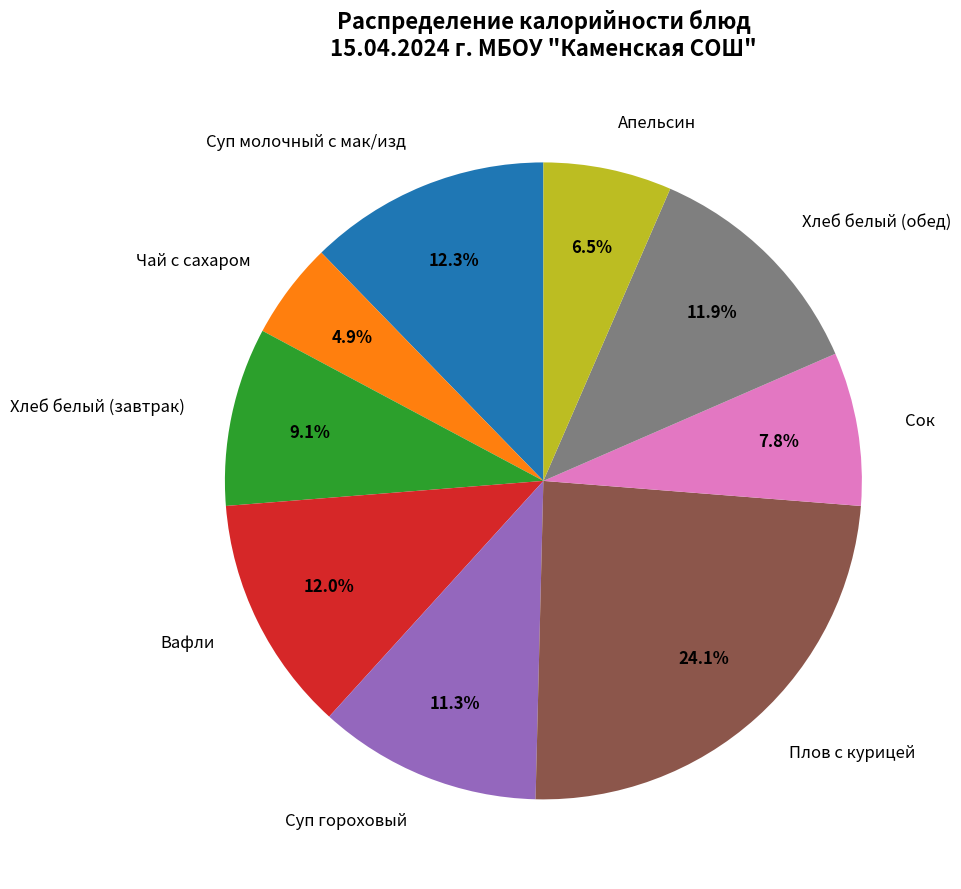

How many segments does this pie chart have?

9